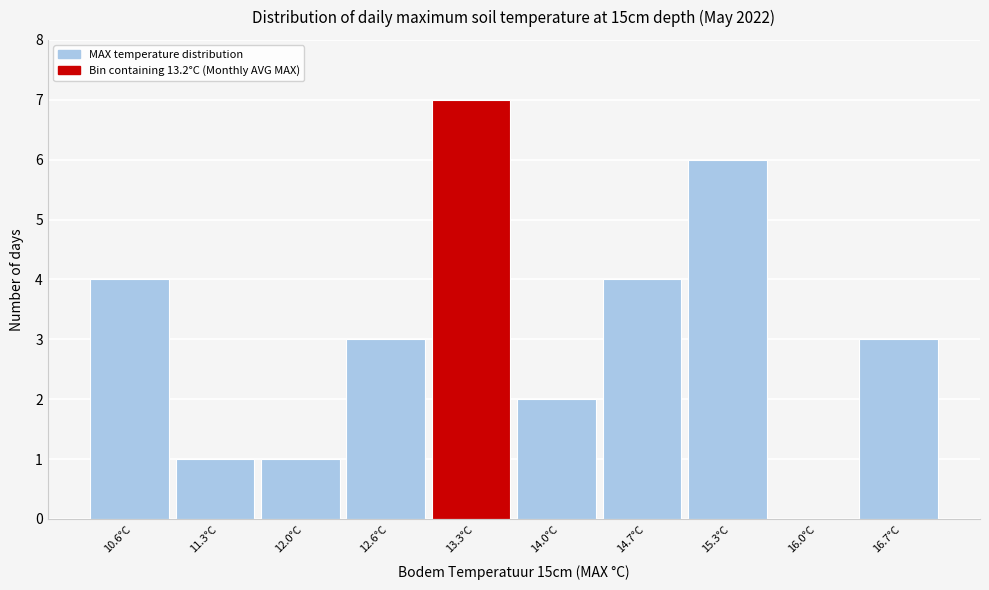

What is the height of the bar covering 13.65 to 14.32 on the x-axis? Neither the bar edges nor the heights are printed on the chart, so give them approximately, as read against the axes.

2